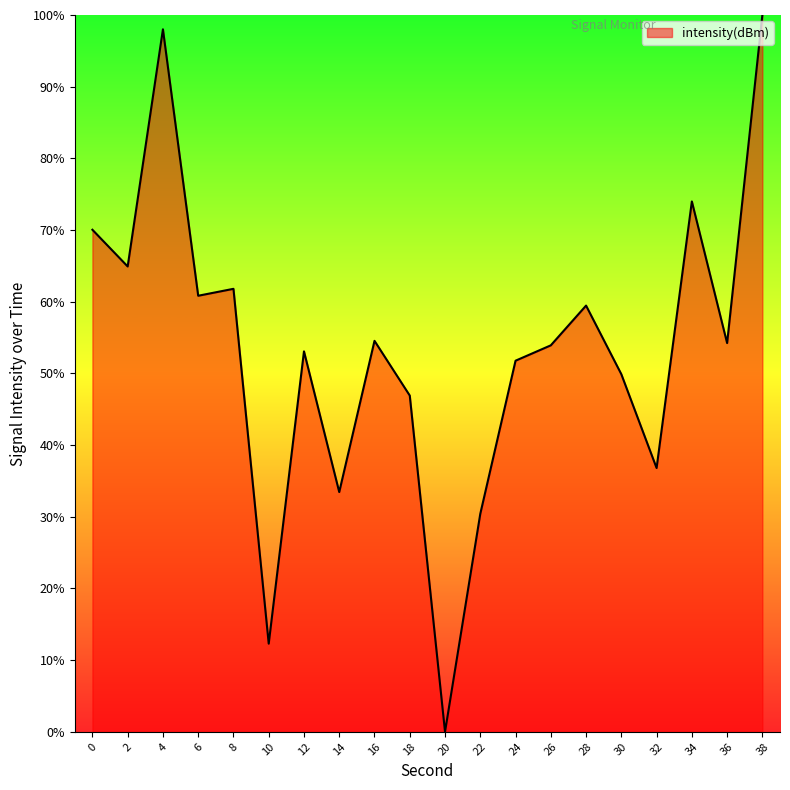

Approximately how many times larger is the value at 10 compared to 24?

0.2